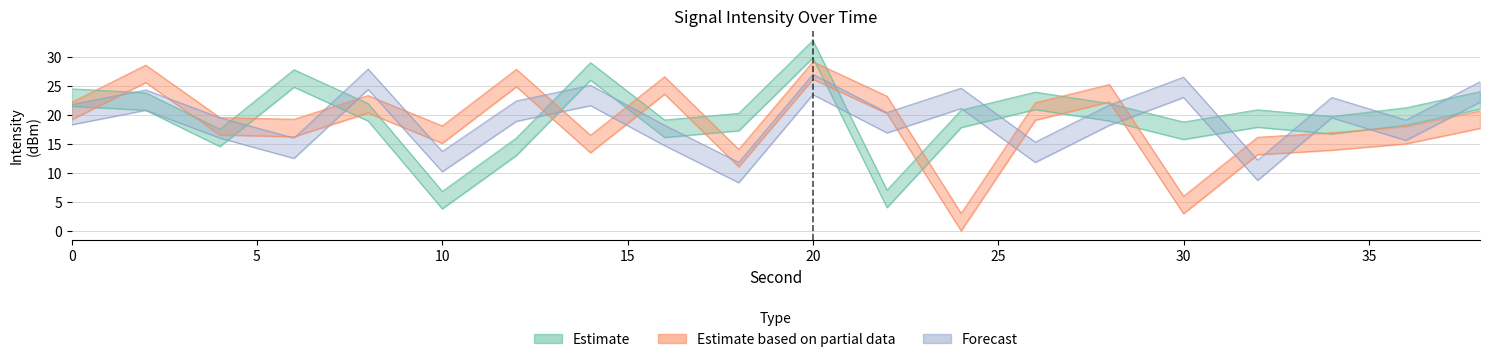

Where do Estimate and Forecast first cross each other?

0 and 2